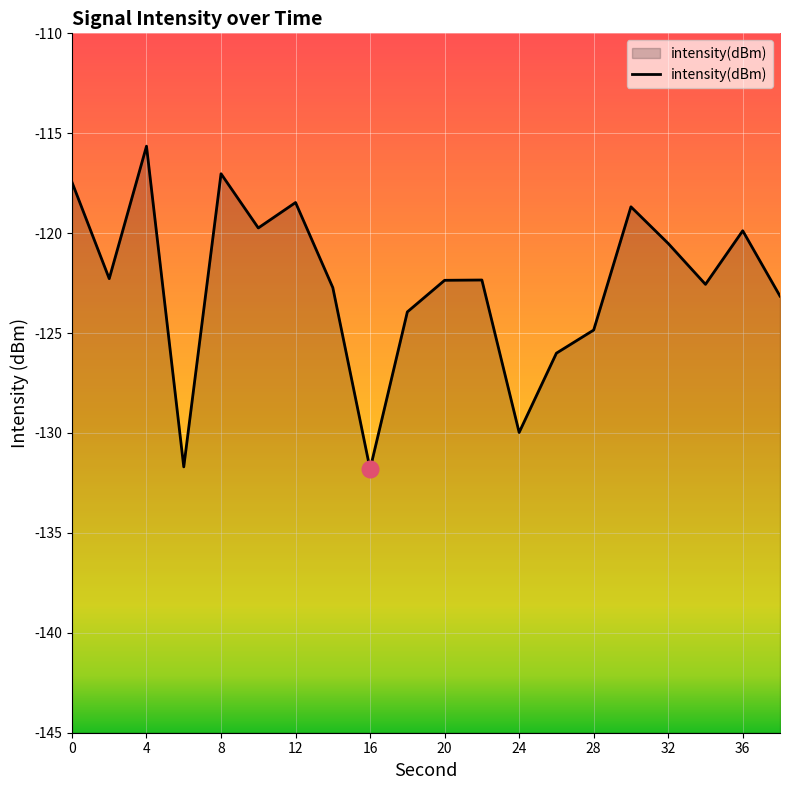

What is the change in value from 12 to 24?

-11.5